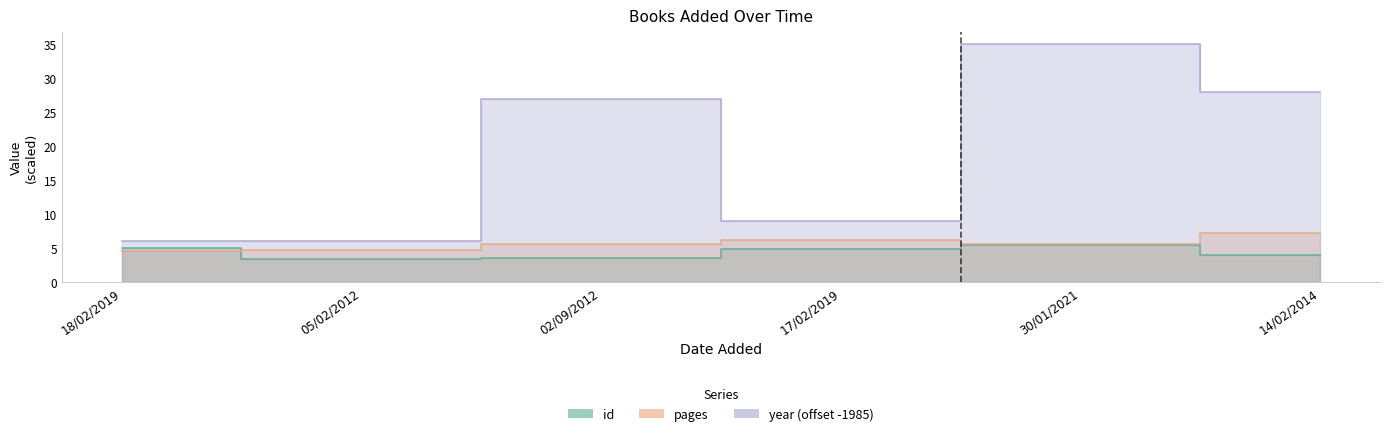

True or false: year and pages intersect in this chart.

False